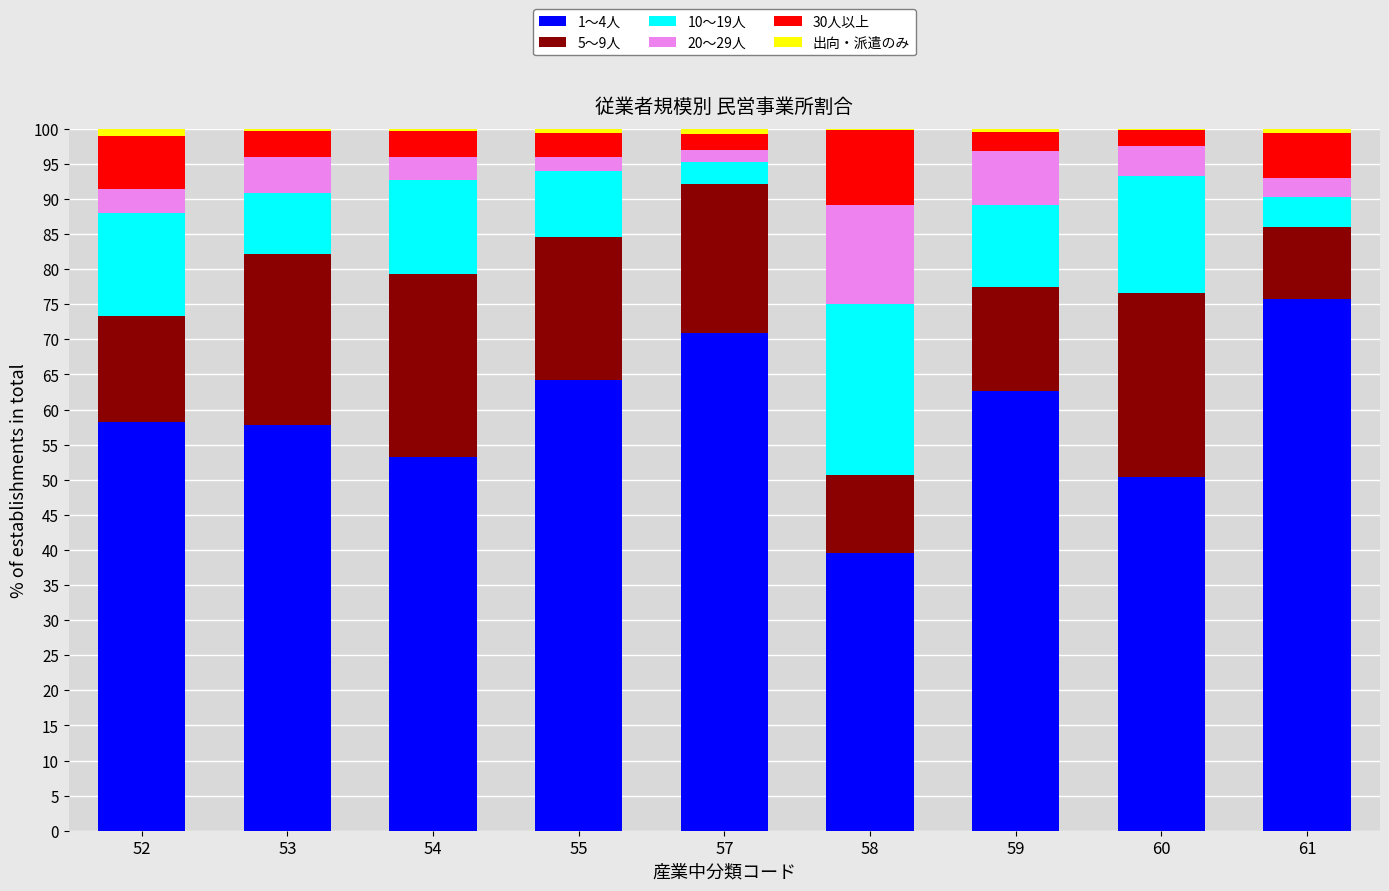

What are all the series names shown in the legend?

1～4人, 5～9人, 10～19人, 20～29人, 30人以上, 出向・派遣のみ